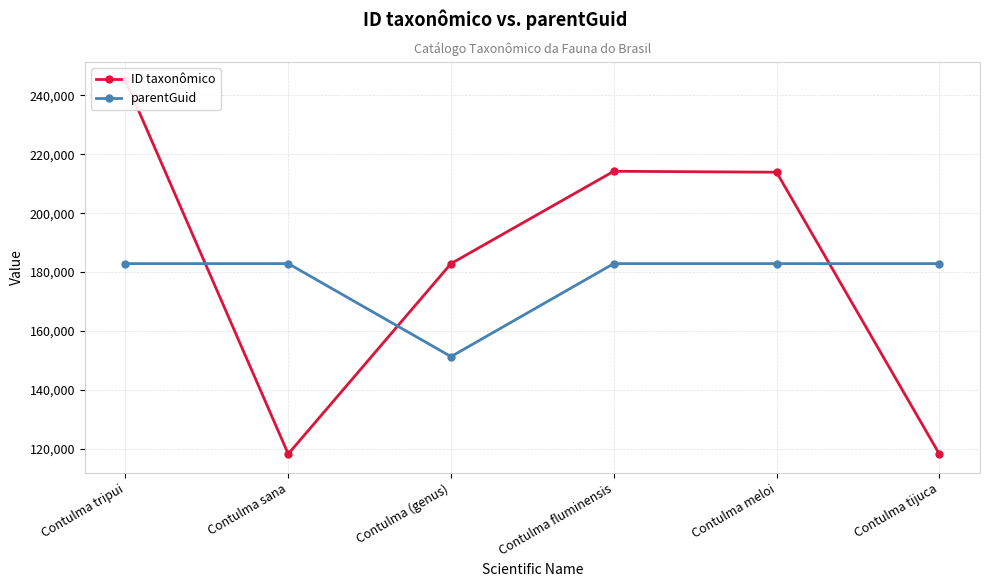

What is the label of the 2nd point from the right?

Contulma meloi